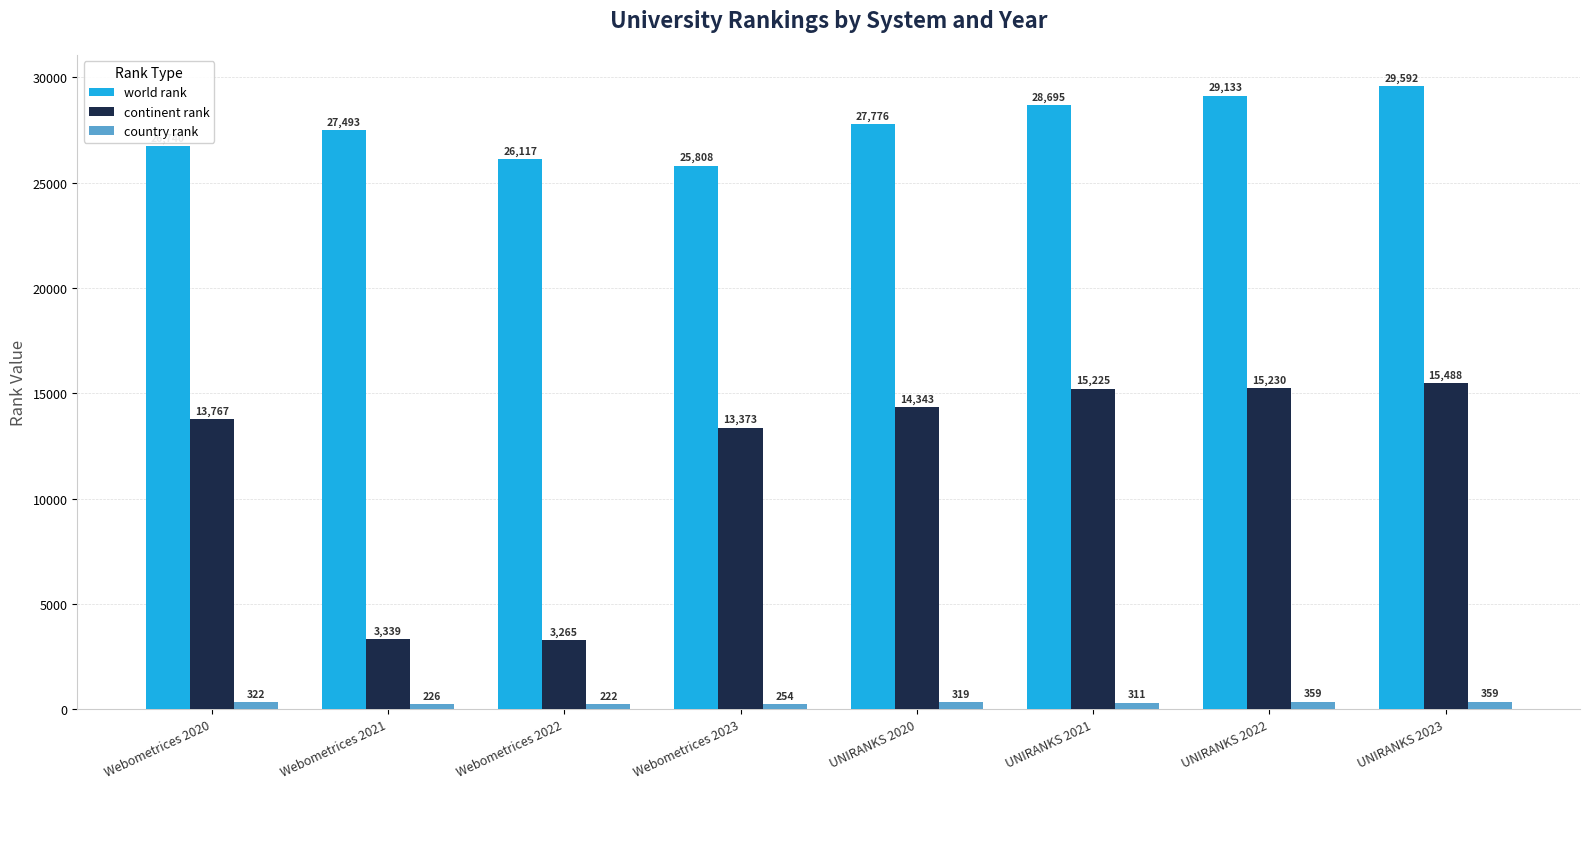

The world rank series shows 26117 at Webometrices 2022. True or false?

True